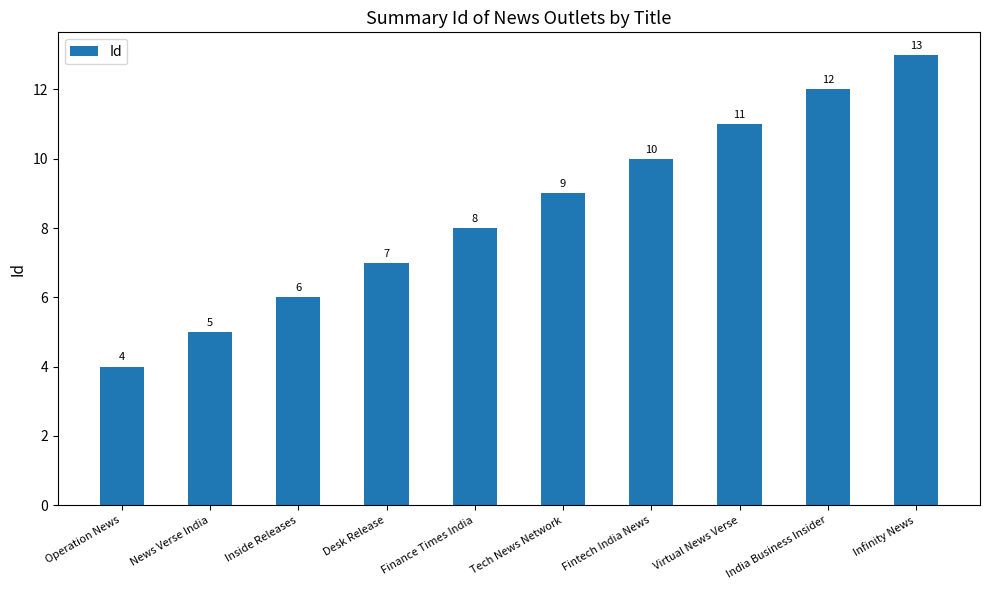

Reading left to right, what are all the values shown in this chart?

4	5	6	7	8	9	10	11	12	13